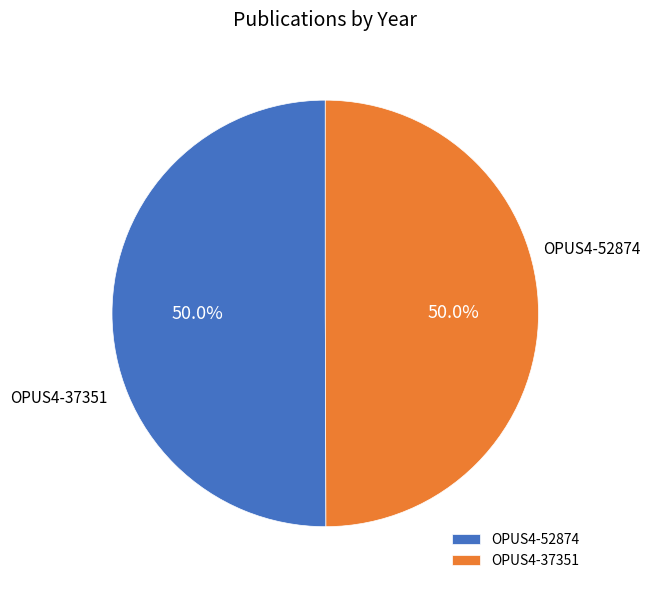

Which slice is the smallest?

OPUS4-37351